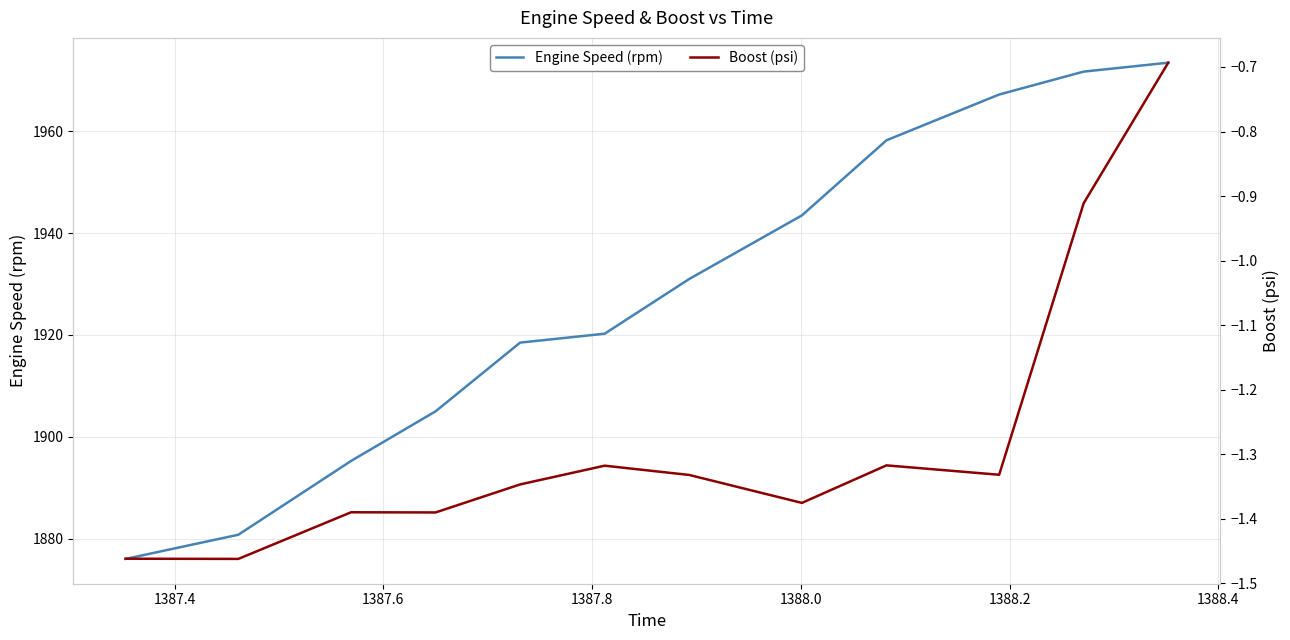

What is the highest value of the Engine Speed (rpm) series?

1973.5